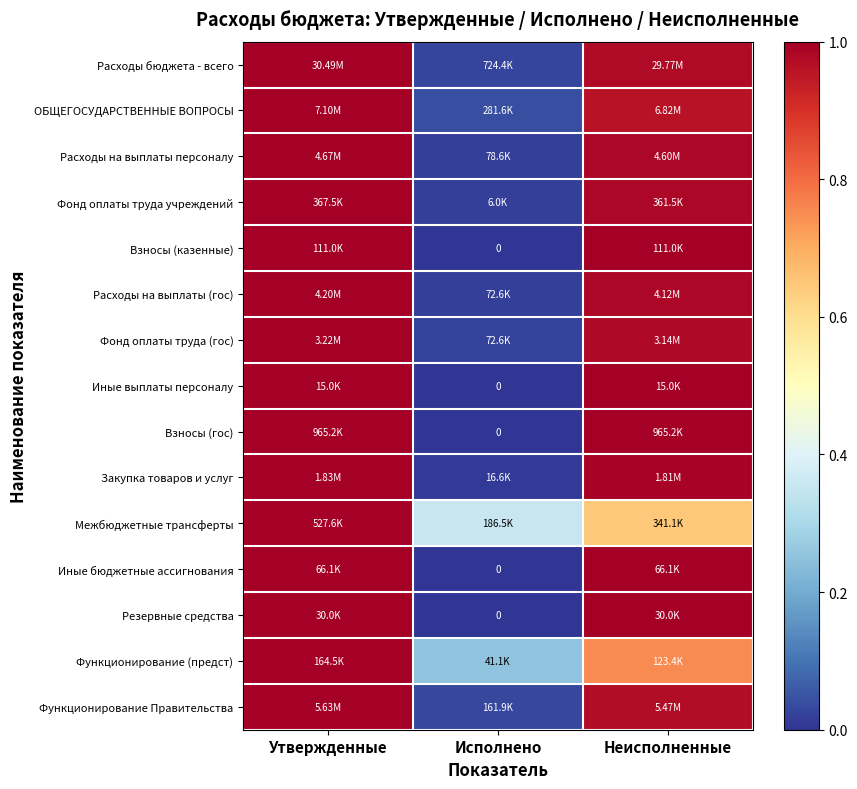

Which category has the lowest value across all series?

Исполнено